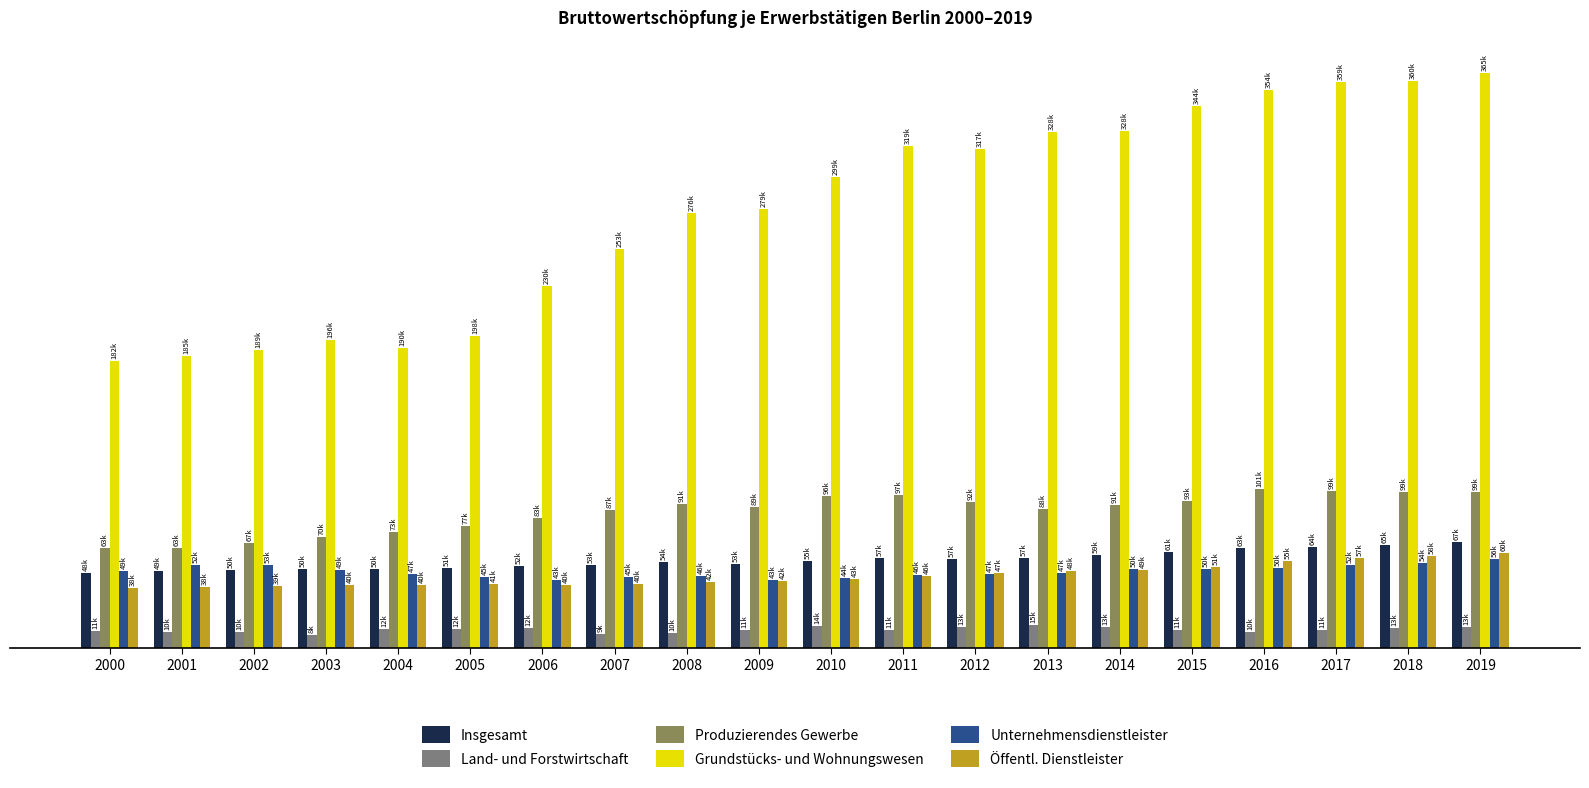

Are the bars horizontal?

No